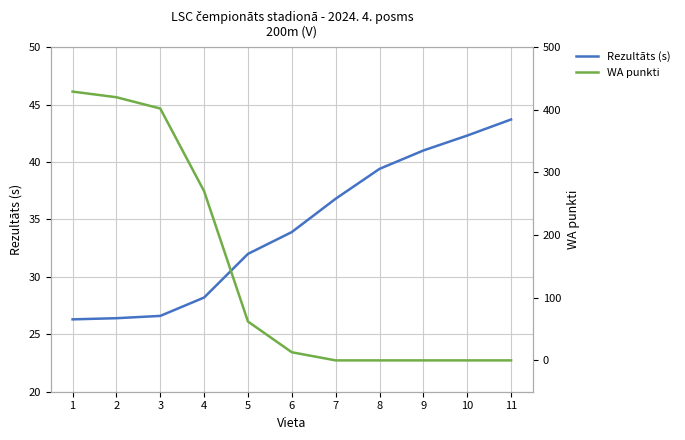

Reading right to left, extract all data points from this chart.

Rezultāts (s): 11=43.7	10=42.3	9=41.0	8=39.4	7=36.8	6=33.9	5=32.0	4=28.2	3=26.6	2=26.4	1=26.3
WA punkti: 11=0.0	10=0.0	9=0.0	8=0.0	7=0.0	6=13.0	5=62.0	4=270.0	3=402.0	2=420.0	1=429.0